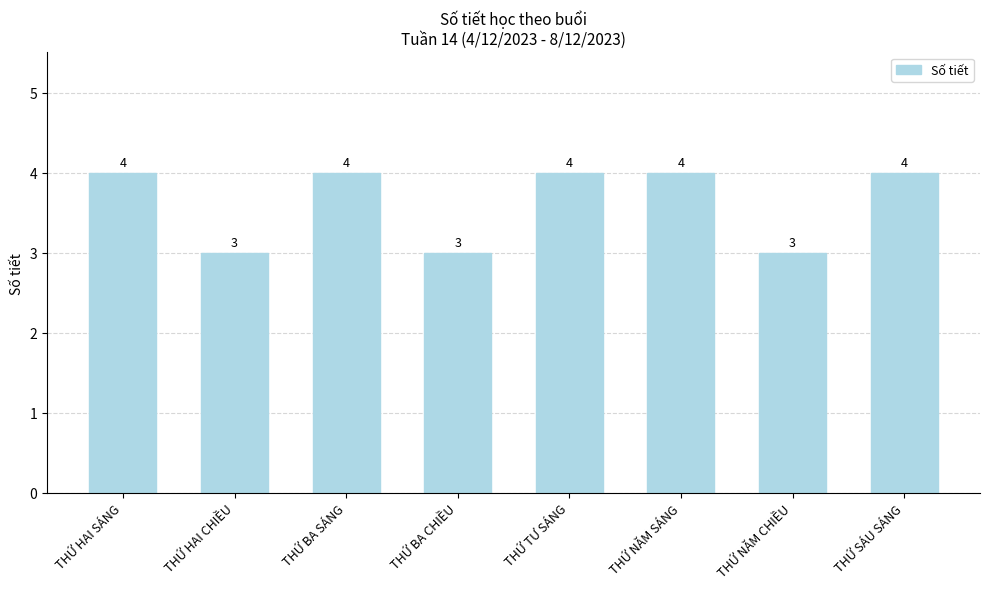

Reading right to left, extract all data points from this chart.

4	3	4	4	3	4	3	4